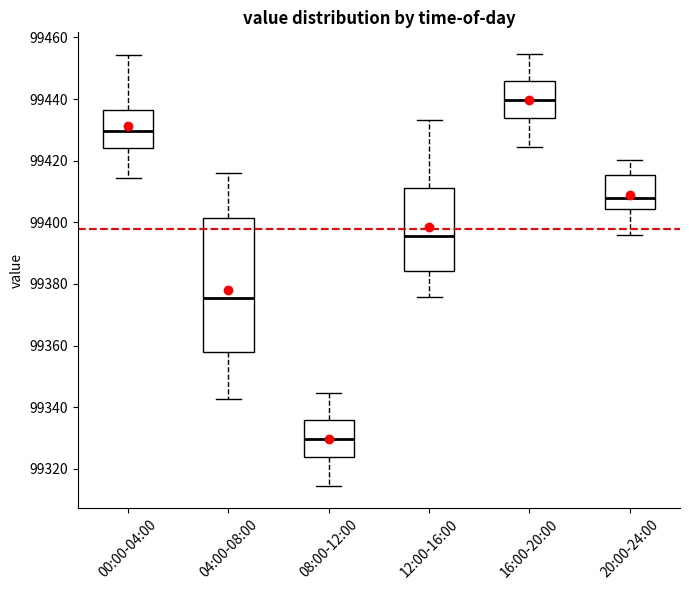

Reading left to right, transcribe this box plot: for each box, give where its median line is, the range the box spans, and where its two whiskers end, as read against the y-axis. The values are not printed on the chart, so give them approximately, as read against the axis.

00:00-04:00: median 99430, box 99424 to 99436, whiskers 99414 to 99454
04:00-08:00: median 99376, box 99358 to 99402, whiskers 99342 to 99416
08:00-12:00: median 99330, box 99324 to 99336, whiskers 99314 to 99344
12:00-16:00: median 99396, box 99384 to 99412, whiskers 99376 to 99434
16:00-20:00: median 99440, box 99434 to 99446, whiskers 99424 to 99454
20:00-24:00: median 99408, box 99404 to 99416, whiskers 99396 to 99420